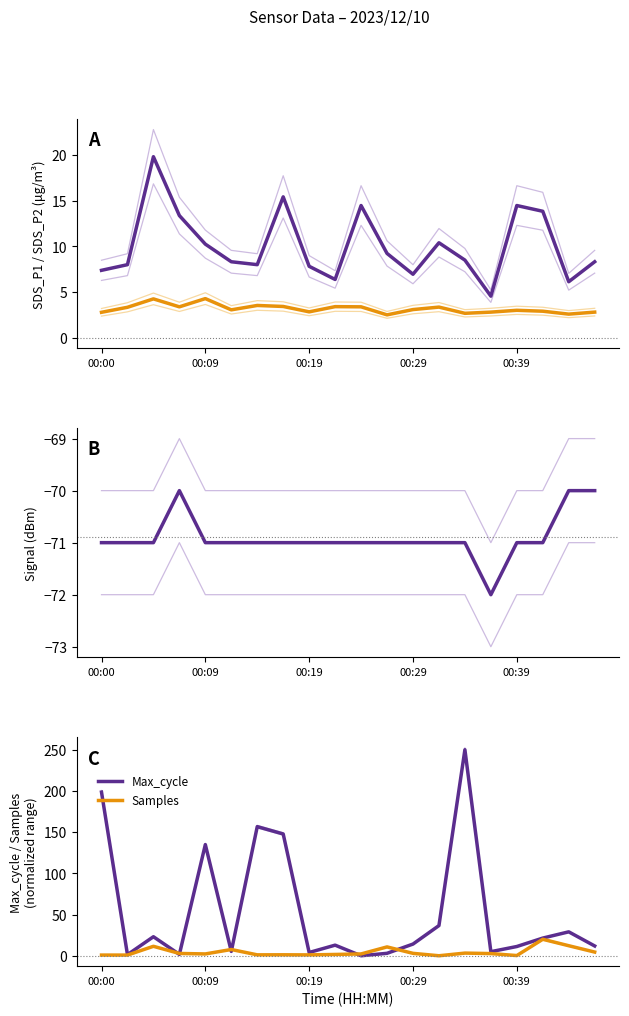

At which label is Max_cycle closest to 125?

00:09